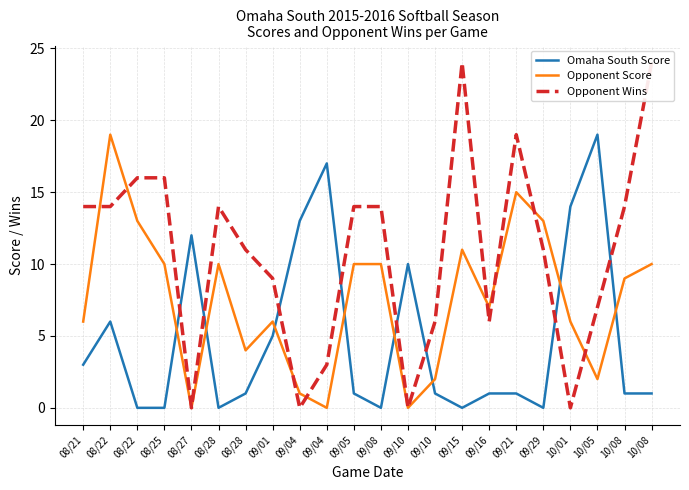

Which has a higher value, 10/01 or 09/04?

09/04